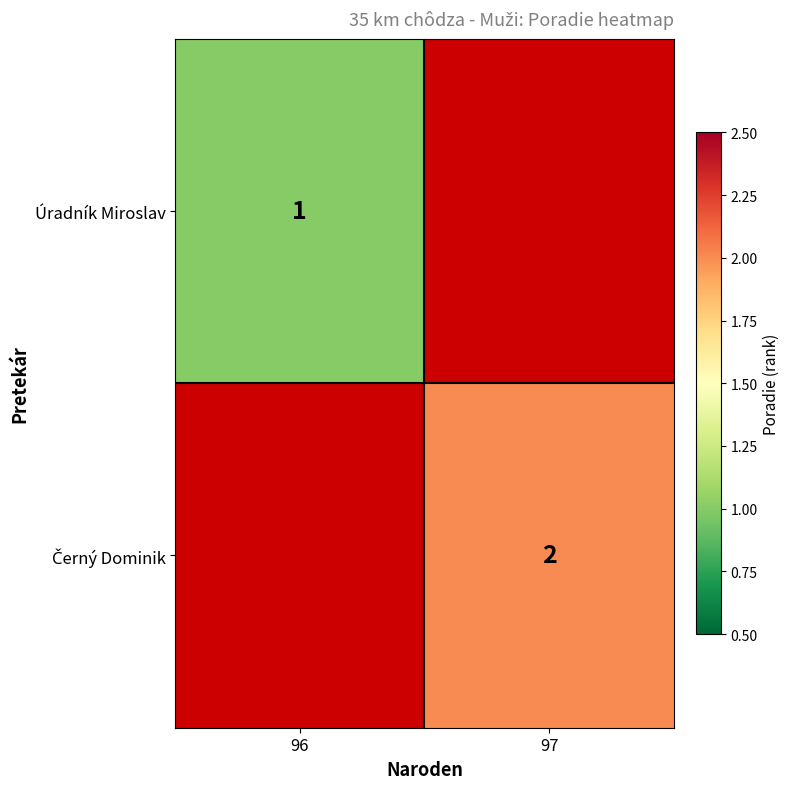

True or false: Úradník Miroslav has a value of 1 at 96.

True